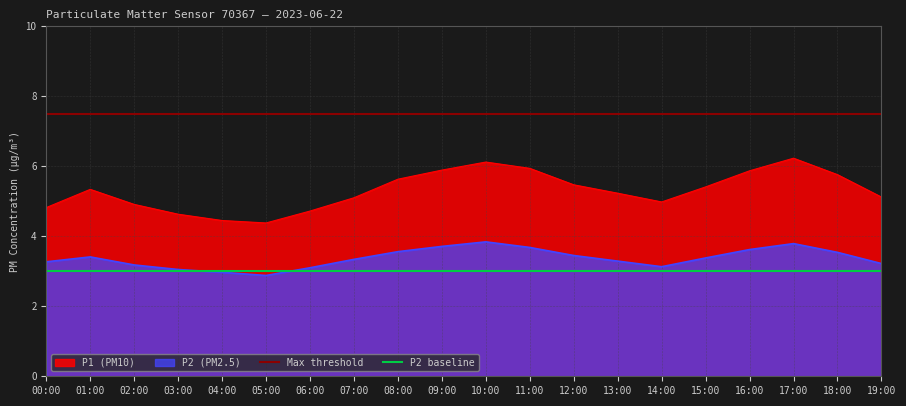

Which series has the widest spread of values?

P1